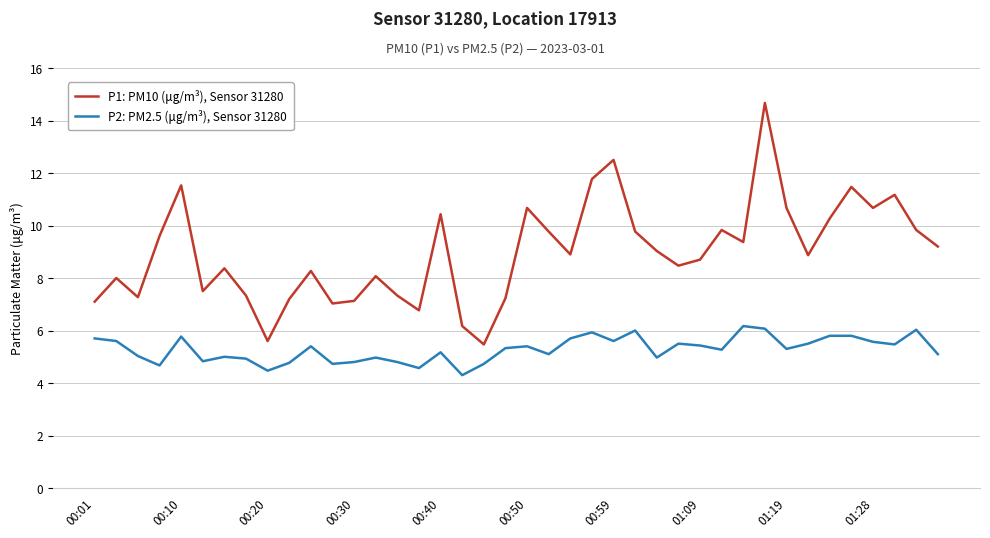

What is the highest value of the P1: PM10 (μg/m³), Sensor 31280 series?

14.7